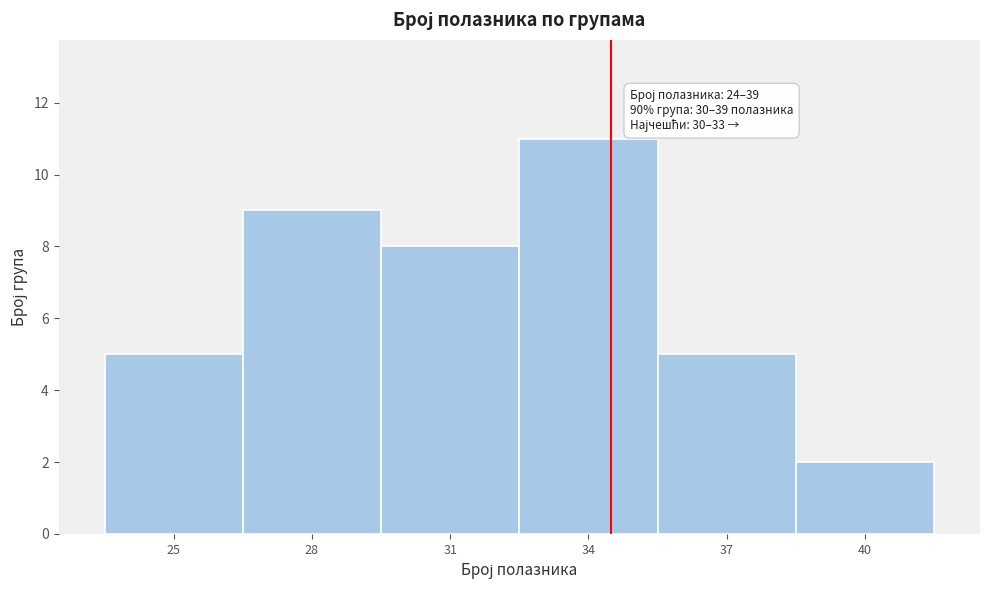

Reading left to right, transcribe all the data shown in this chart.

5	9	8	11	5	2